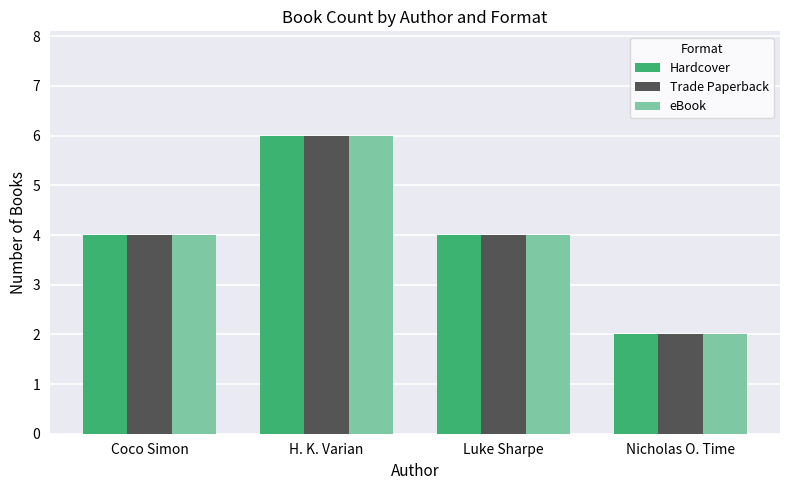

Is it true that eBook equals 3 at H. K. Varian?

False